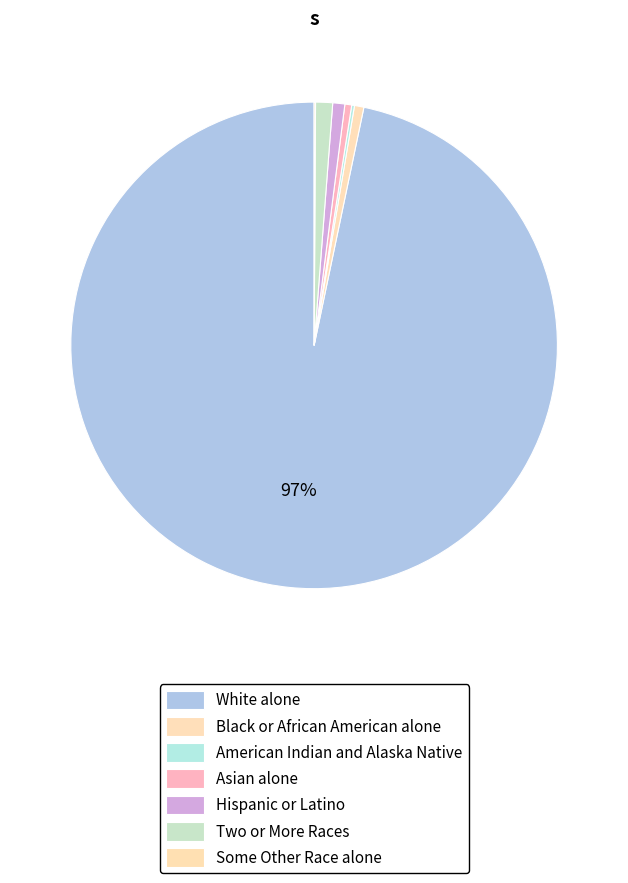

Is there any slice that represents more than half of the pie?

Yes